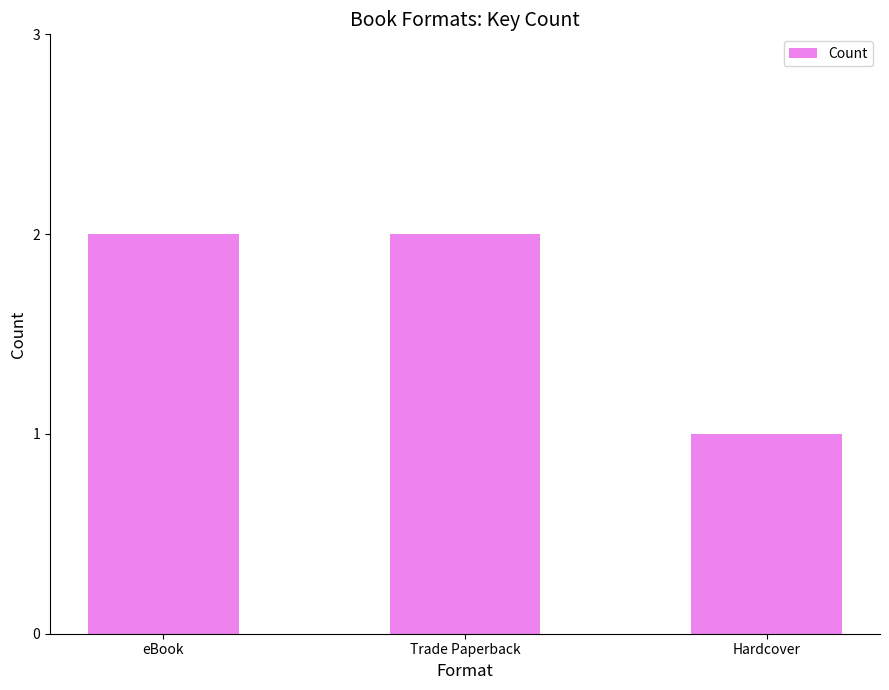

Is it true that the value at Hardcover is 1?

True